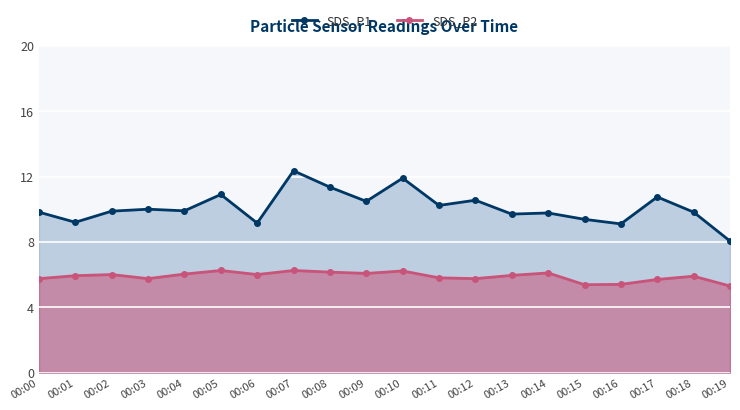

True or false: SDS_P1 and SDS_P2 intersect in this chart.

False